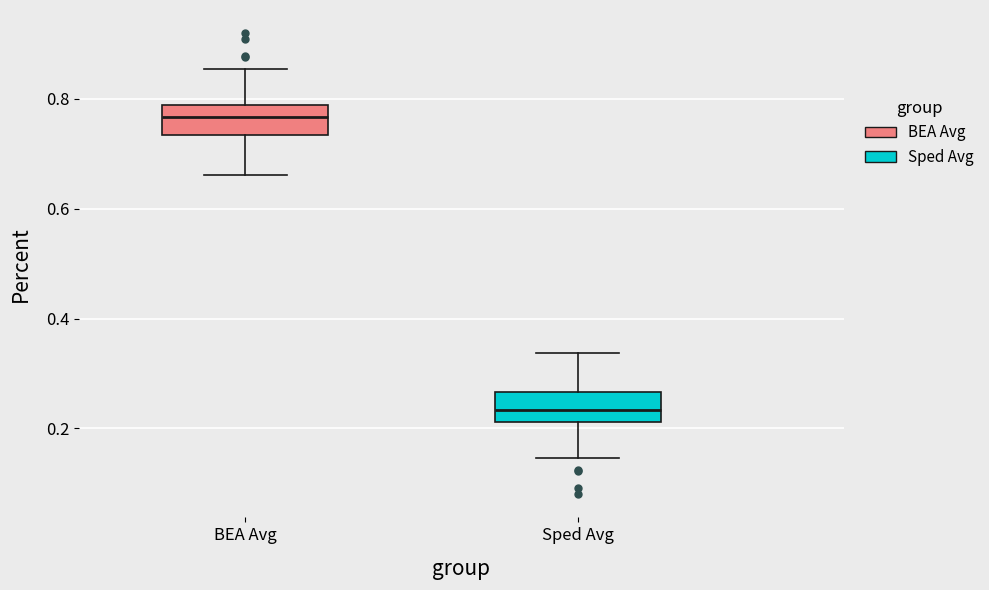

Which box's median line is the highest?

BEA Avg